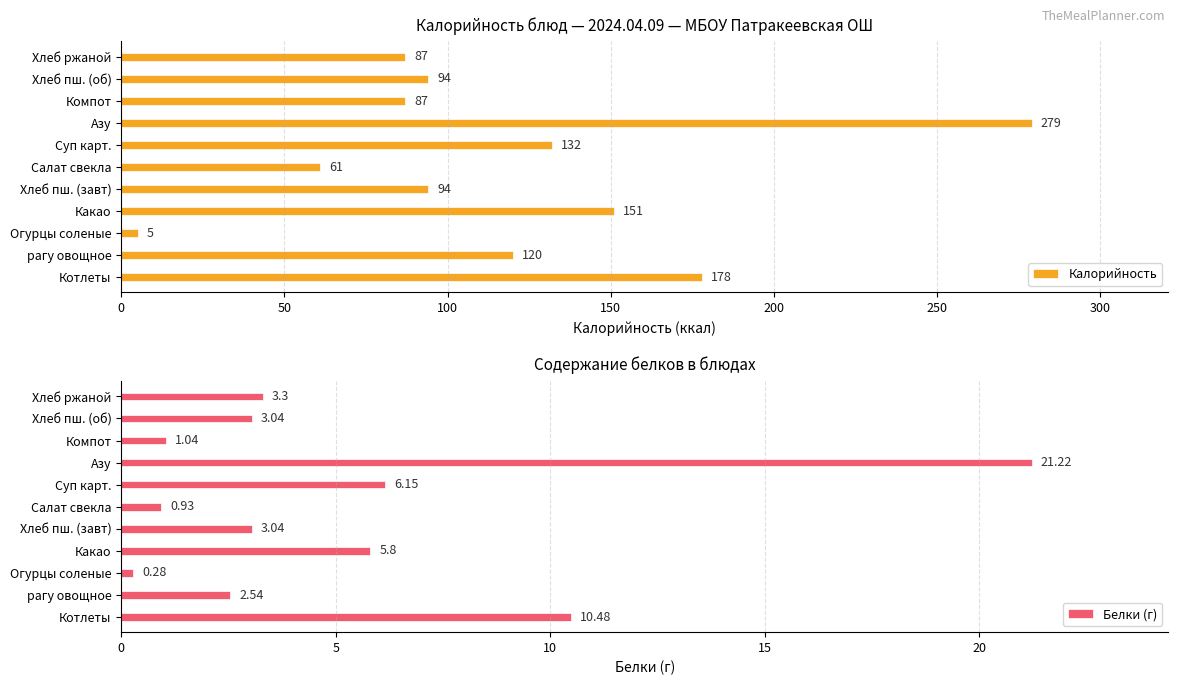

Which category has the highest value in the Белки (г) series?

Азу